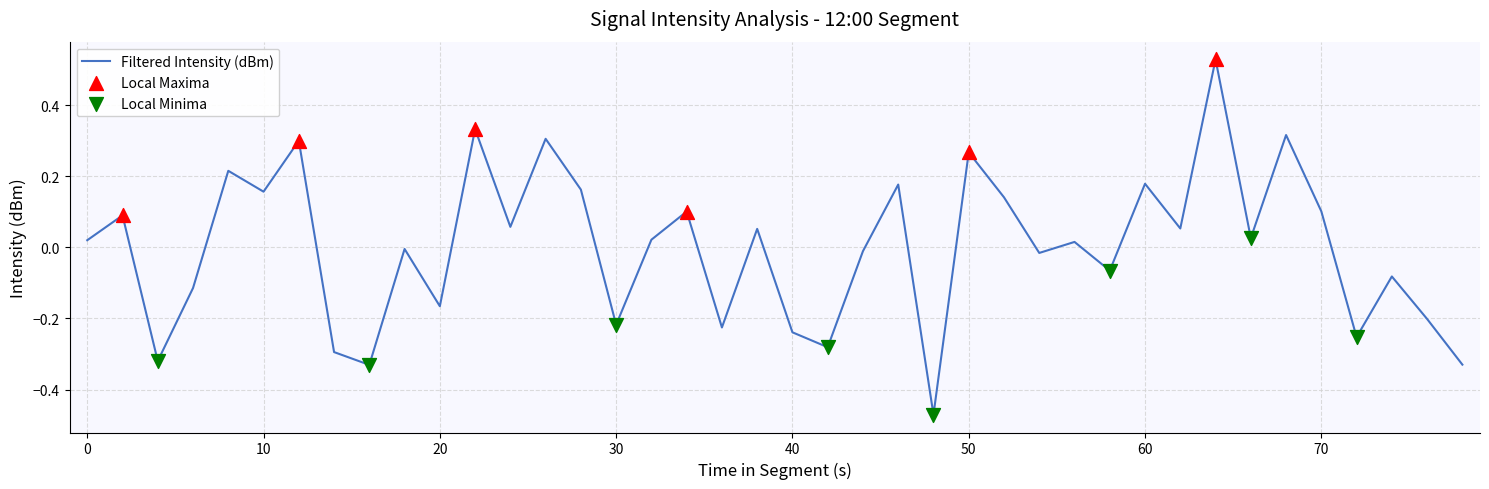

What is the difference between the maximum and minimum values?

1.0